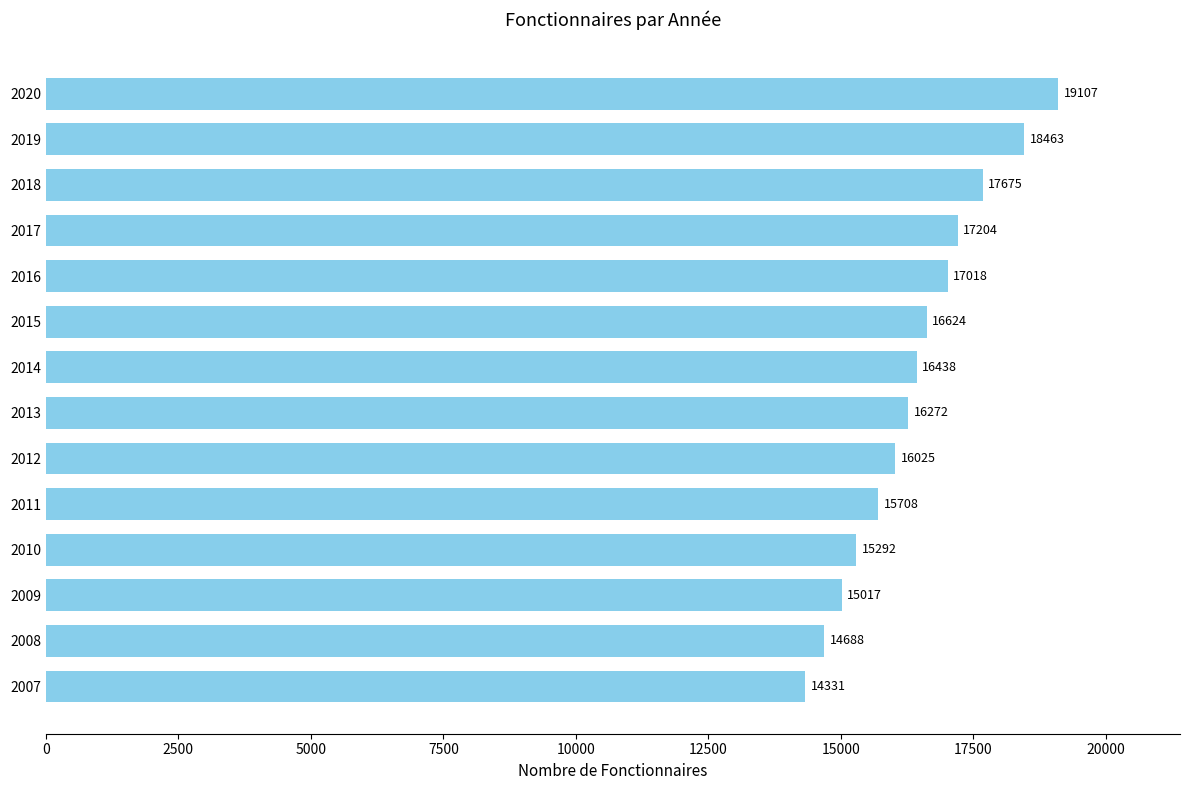

Reading bottom to top, list all the values displayed in this chart.

14331	14688	15017	15292	15708	16025	16272	16438	16624	17018	17204	17675	18463	19107